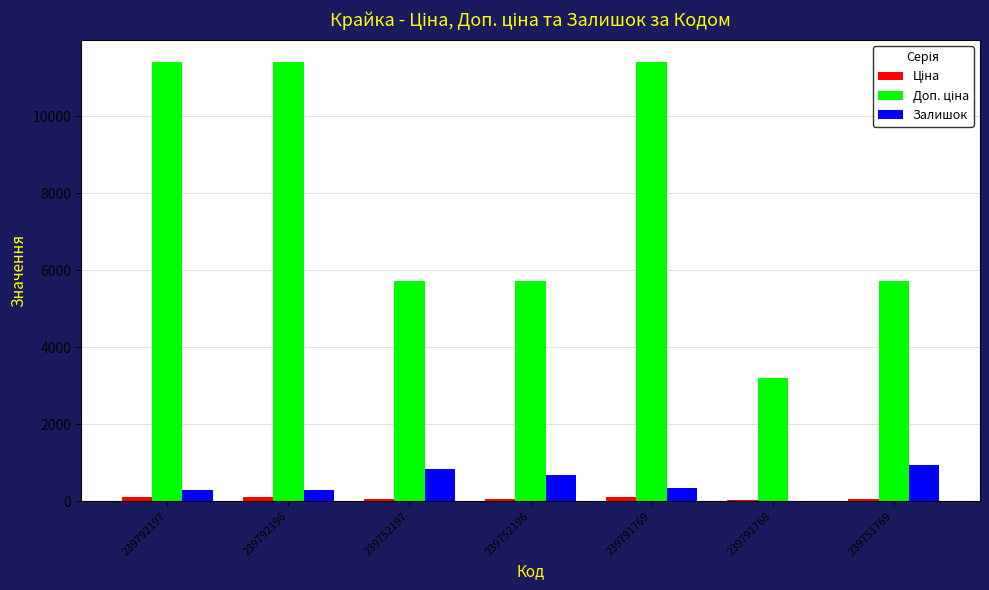

What is the greatest value displayed?

11410.0